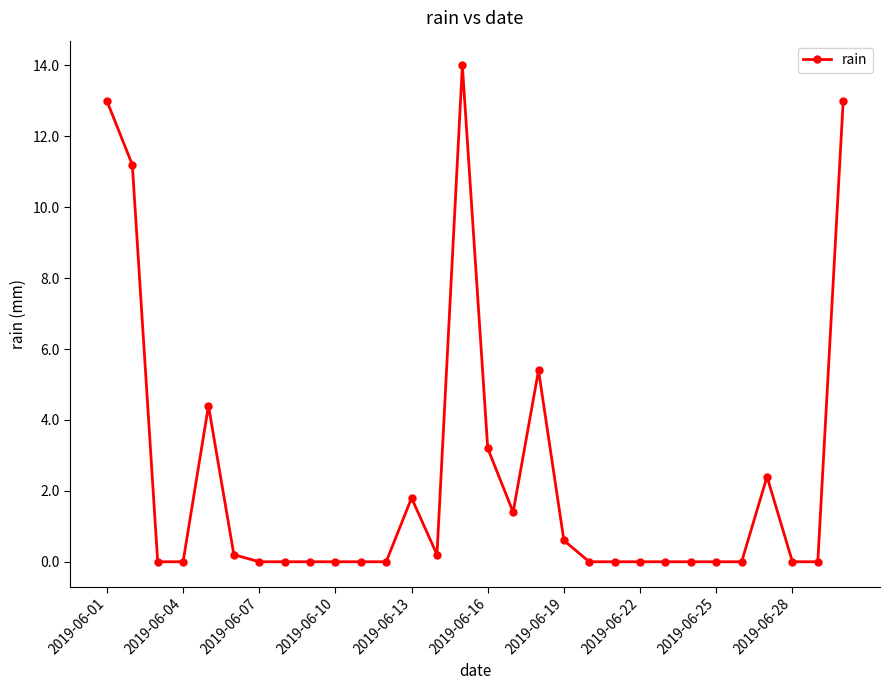

What is the value of the 13th point from the left?

1.8